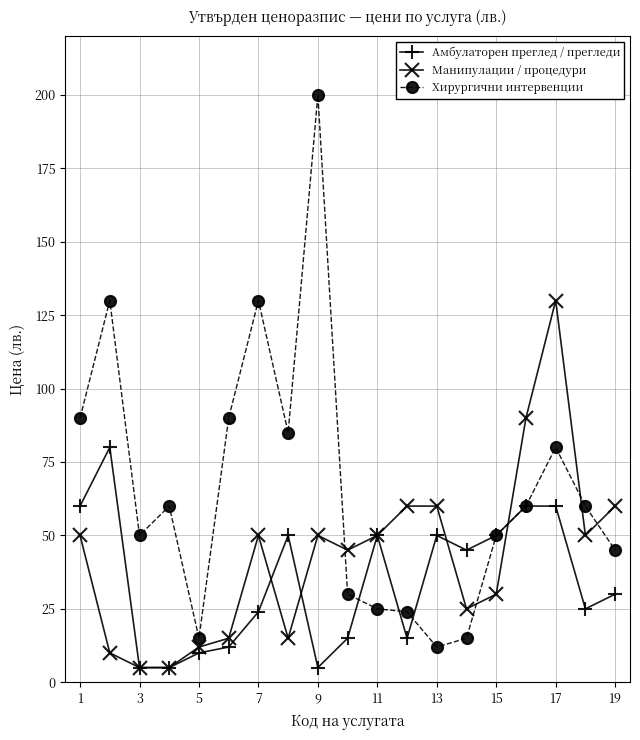

What is the value of the Хирургични интервенции point at the 19th from the left?

45